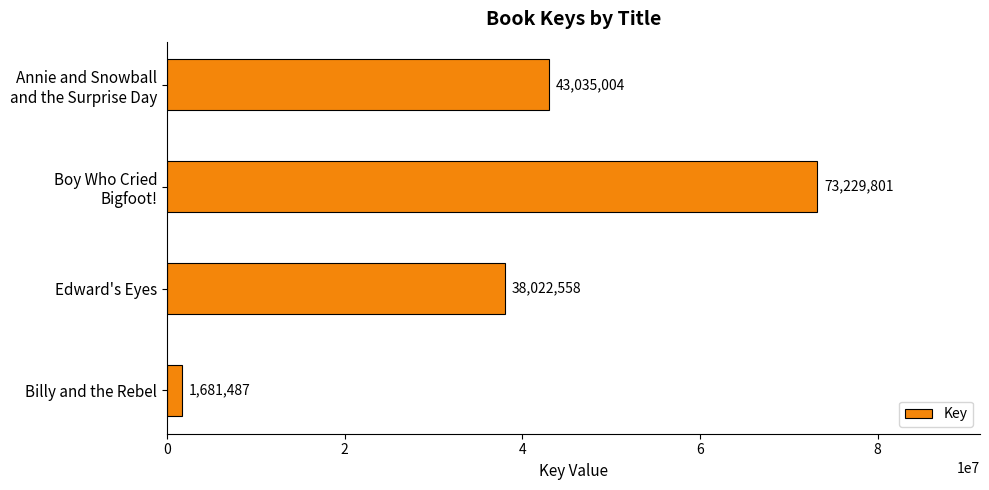

At which category does the chart reach its minimum across all series?

Billy and the Rebel